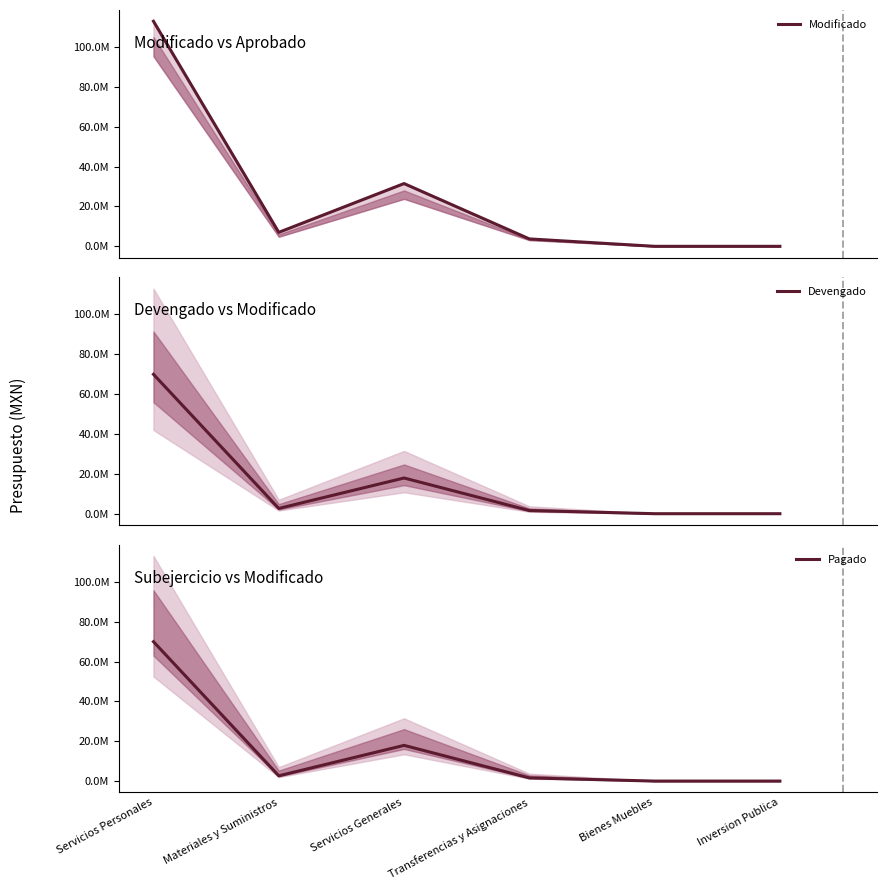

Count the number of categories in the chart.

6